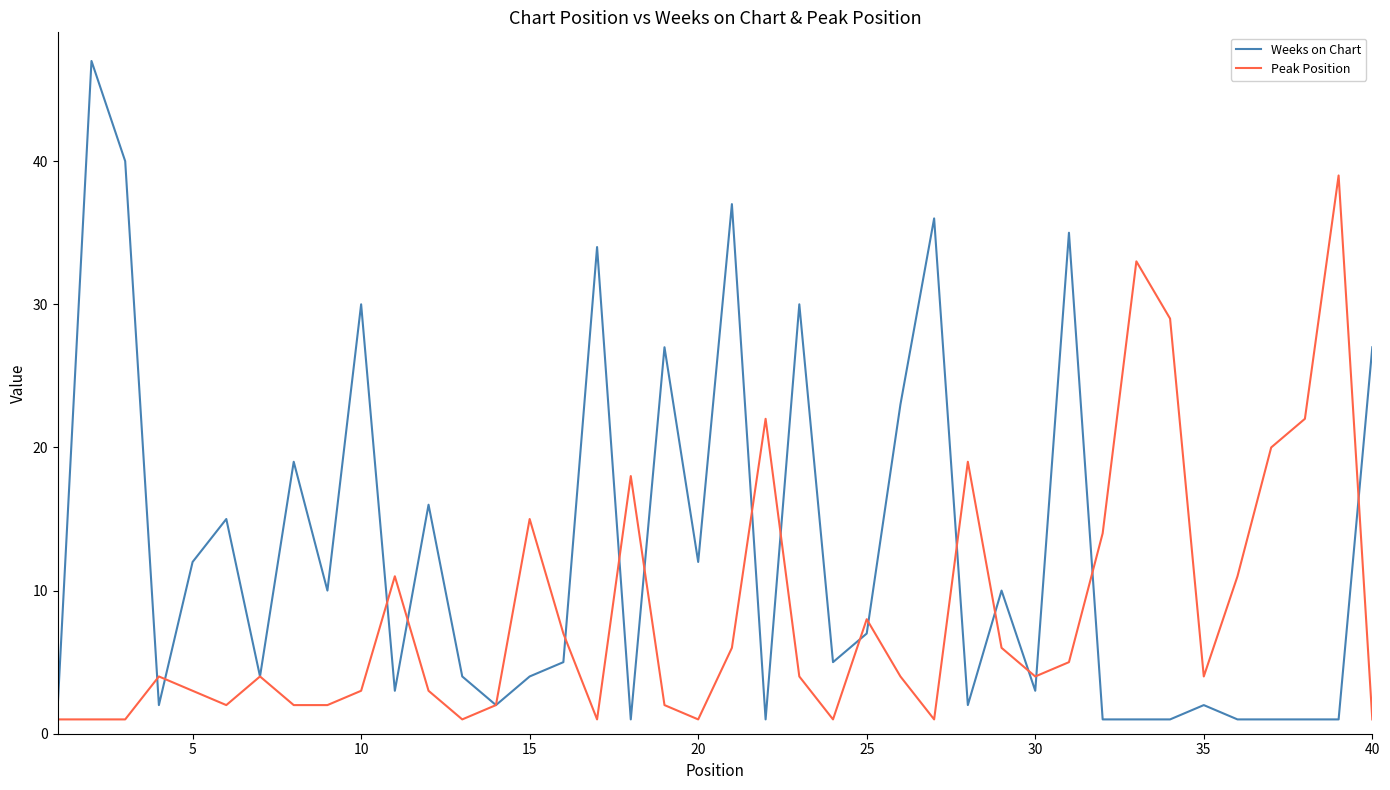

Which series has the widest spread of values?

Weeks on Chart